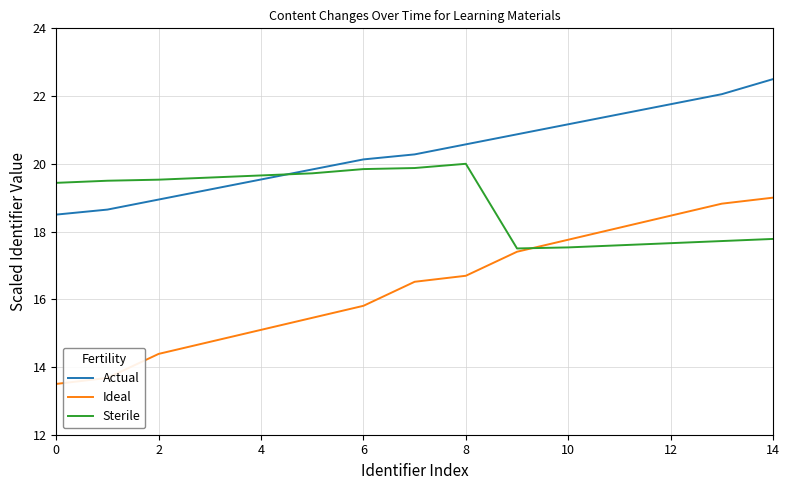

Rank the series by their average value, from highest to lowest.

Actual, Sterile, Ideal